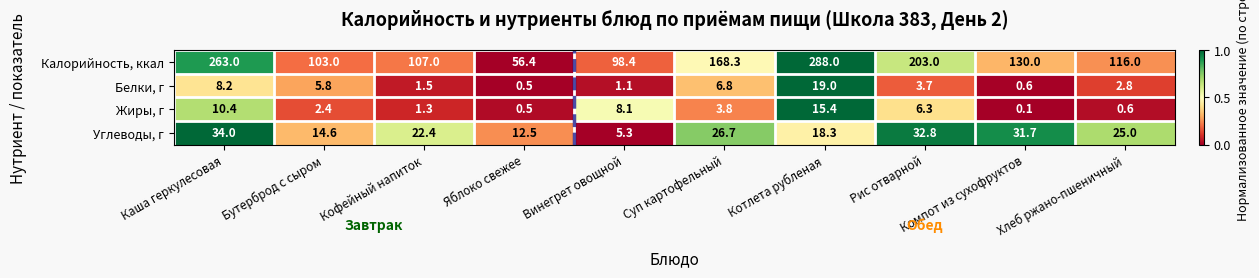

Rank the series by their maximum value, from highest to lowest.

Калорийность, ккал, Углеводы, г, Белки, г, Жиры, г